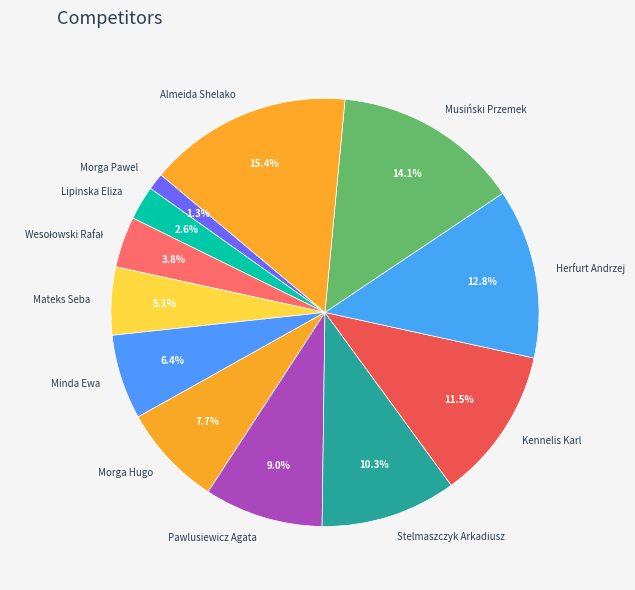

Is there any slice that represents more than half of the pie?

No